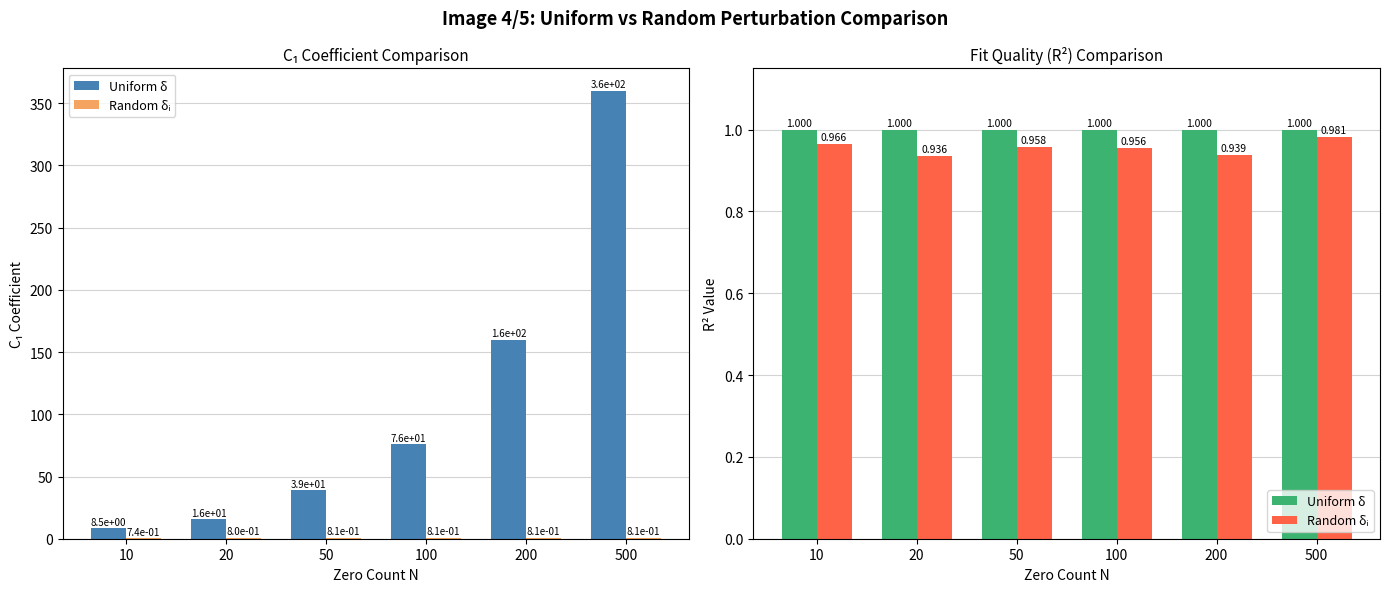

The Uniform δ series shows 1.0 at 100. True or false?

True